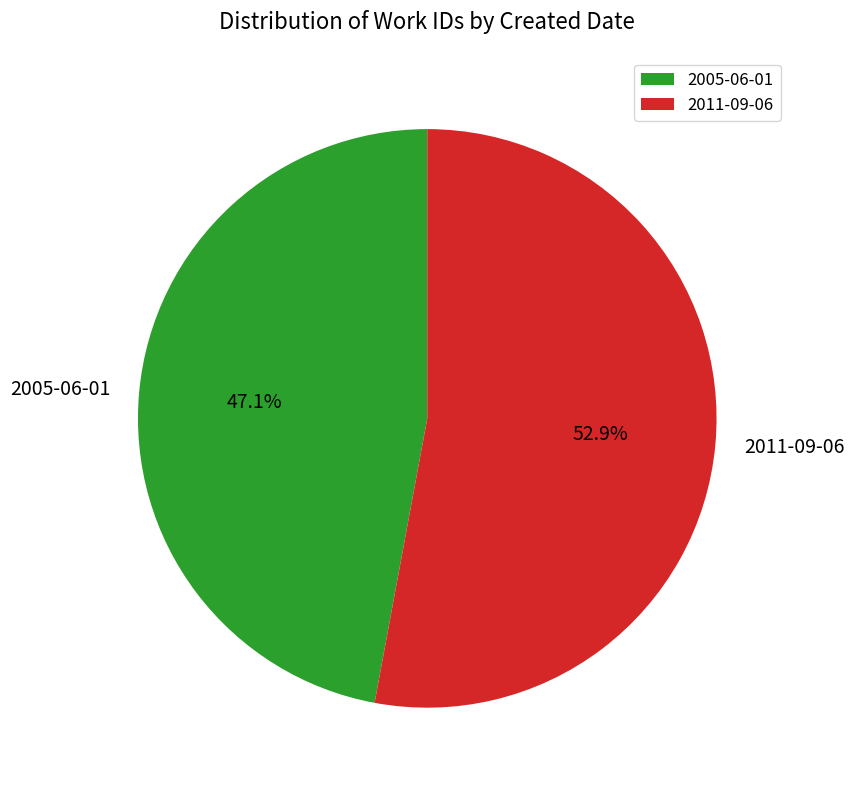

How many slices are in this pie chart?

2